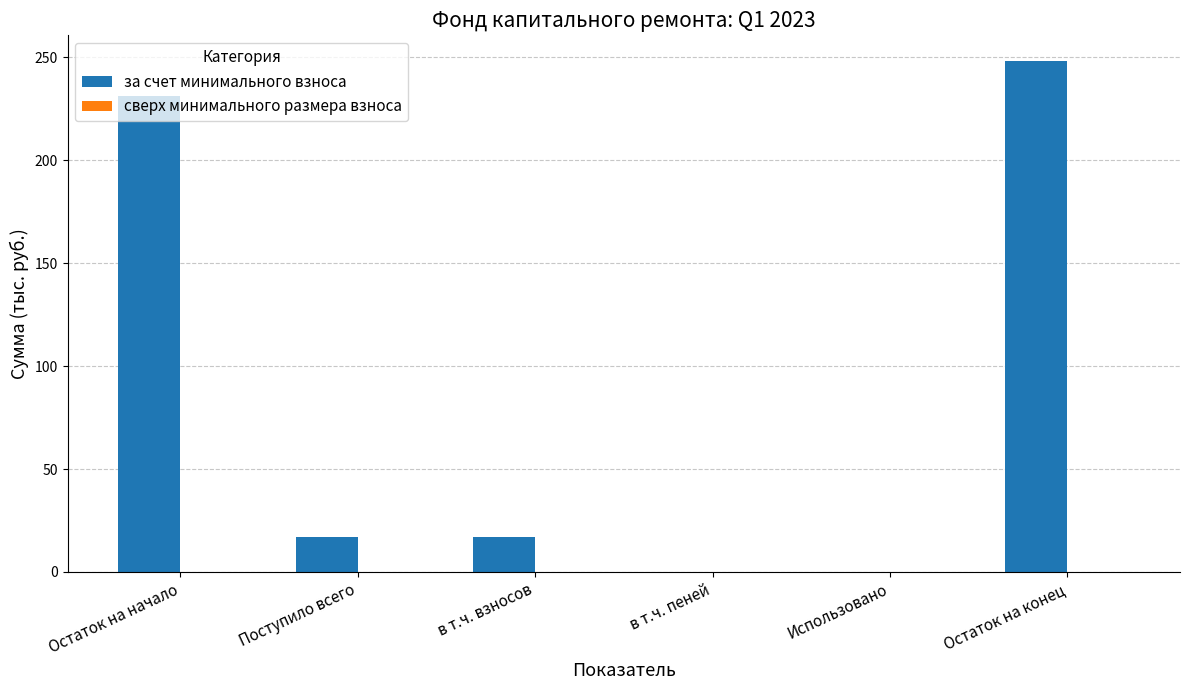

What is the approximate value at в т.ч. взносов?

16.8